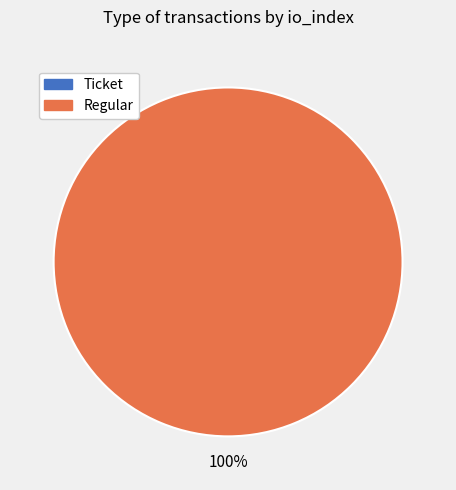

Count the number of slices in the pie.

2